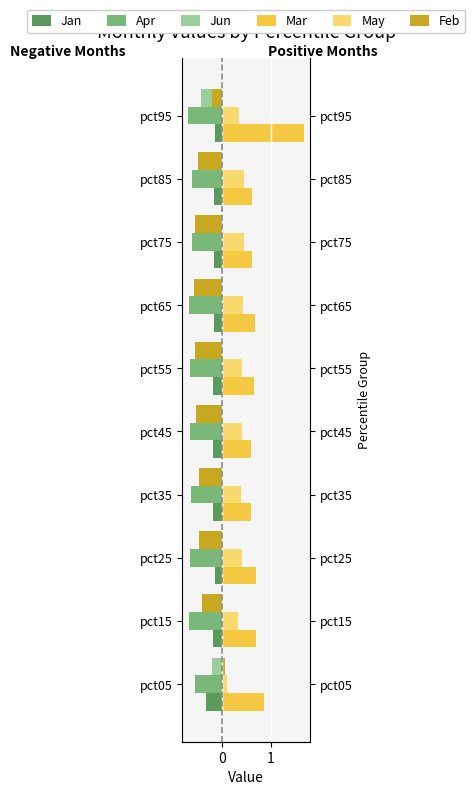

Reading right to left, extract all data points from this chart.

Jan: -0.1	-0.2	-0.2	-0.2	-0.2	-0.2	-0.2	-0.1	-0.2	-0.3
Apr: -0.7	-0.6	-0.6	-0.7	-0.7	-0.7	-0.6	-0.7	-0.7	-0.6
Jun: -0.4	-0.3	-0.3	-0.3	-0.3	-0.3	-0.3	-0.4	-0.3	-0.2
Mar: 1.7	0.6	0.6	0.7	0.7	0.6	0.6	0.7	0.7	0.9
May: 0.4	0.5	0.5	0.4	0.4	0.4	0.4	0.4	0.3	0.1
Feb: -0.2	-0.5	-0.5	-0.6	-0.5	-0.5	-0.5	-0.5	-0.4	0.1